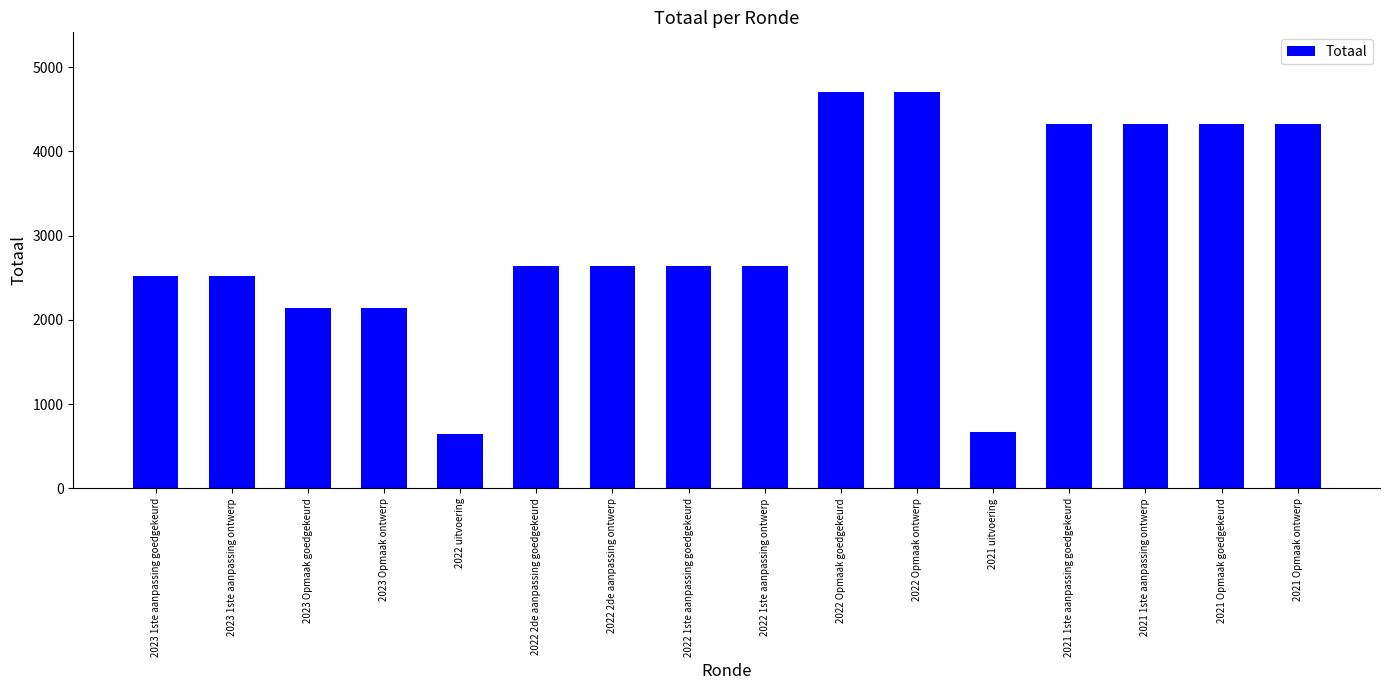

What is the minimum value shown in the chart?

642